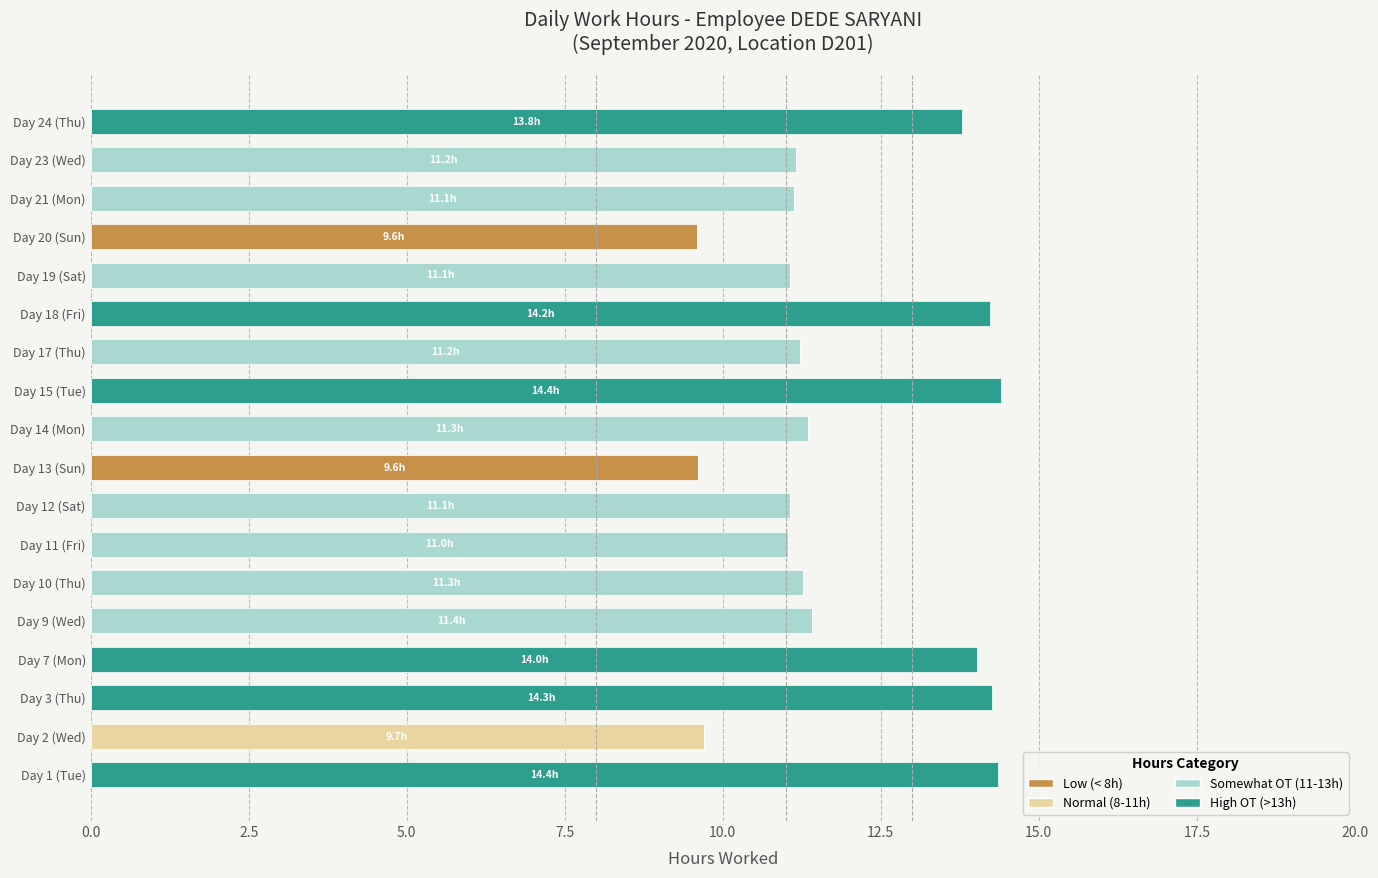

What is the total value across all series at Day 10 (Thu)?

11.3